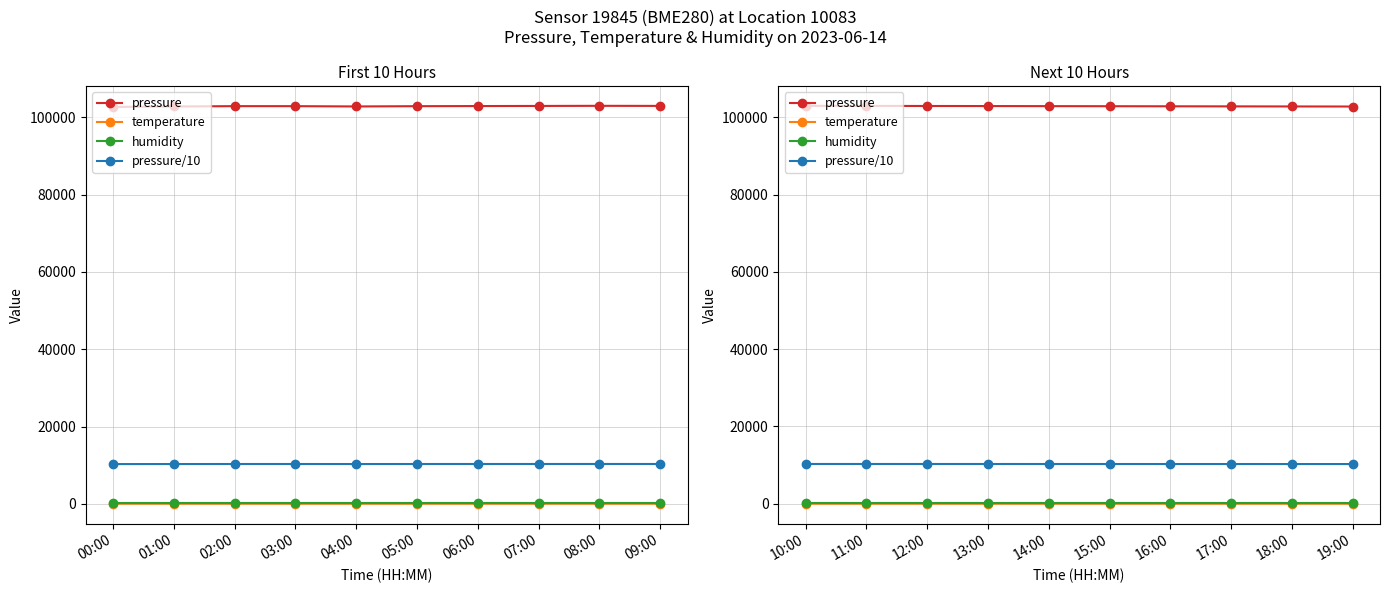

At which label does temperature first exceed 19?

15:00